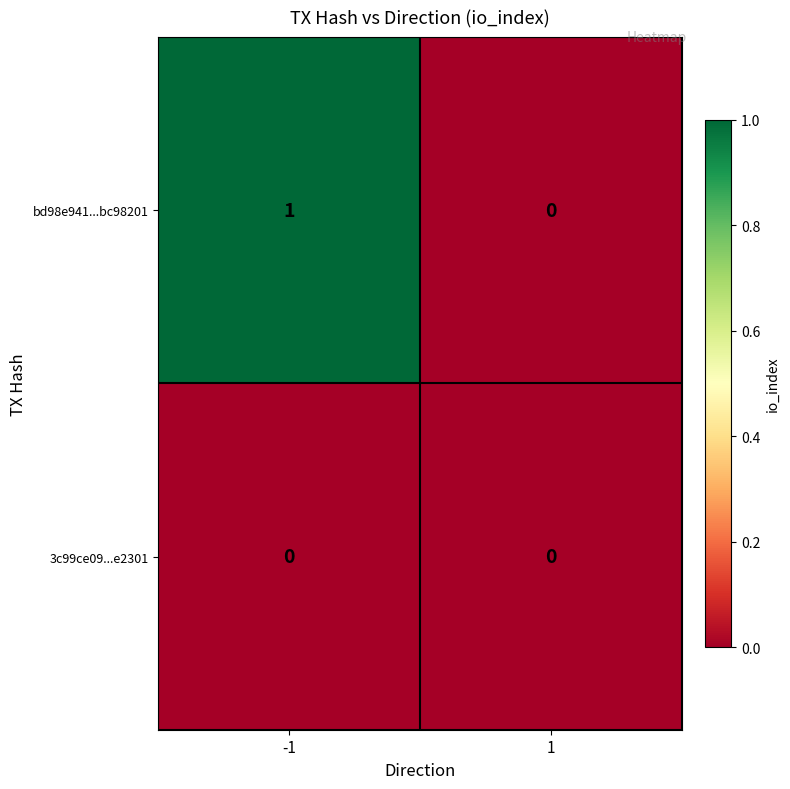

What is the maximum value shown in the chart?

1